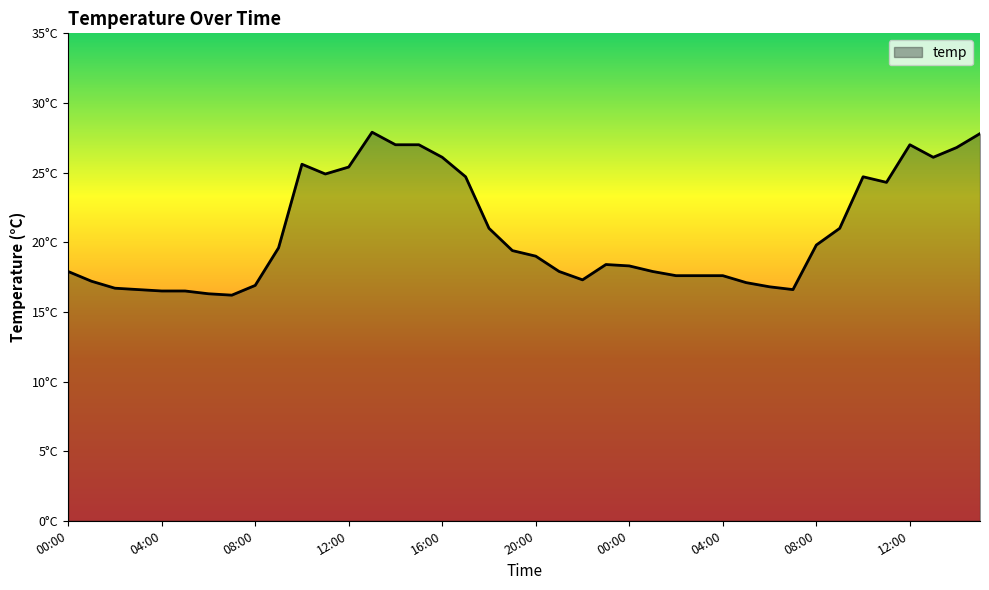

At which label does the data first exceed 19?

09:00